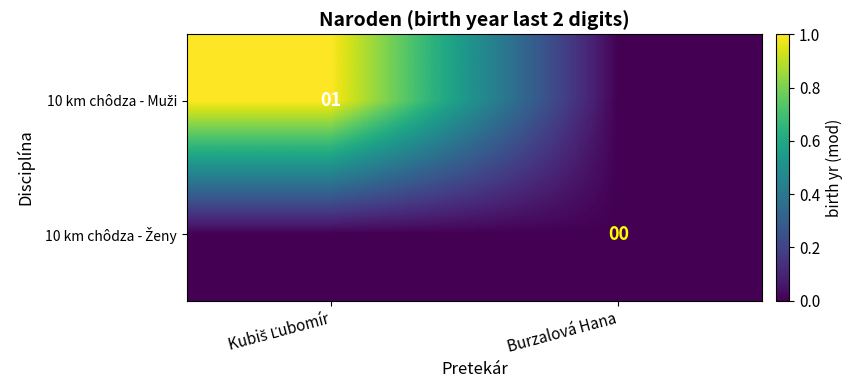

What is the maximum value shown in the chart?

1